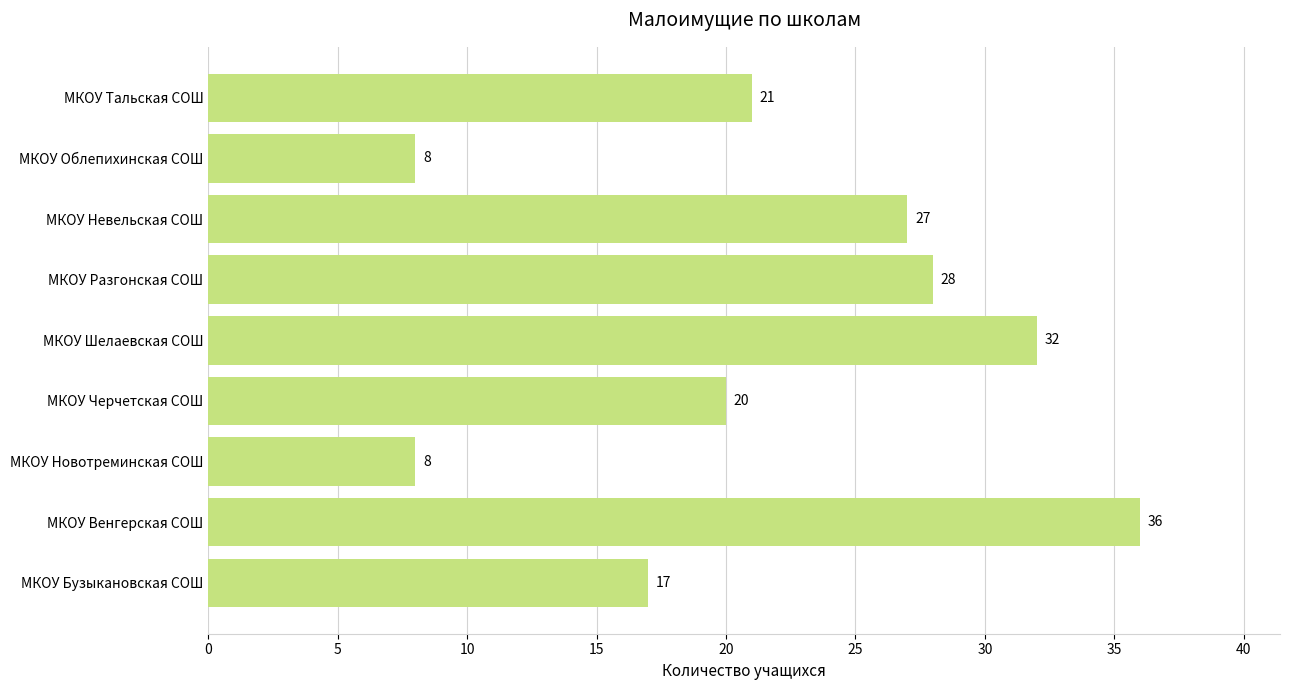

The chart shows a value of 24 at МКОУ Венгерская СОШ. True or false?

False